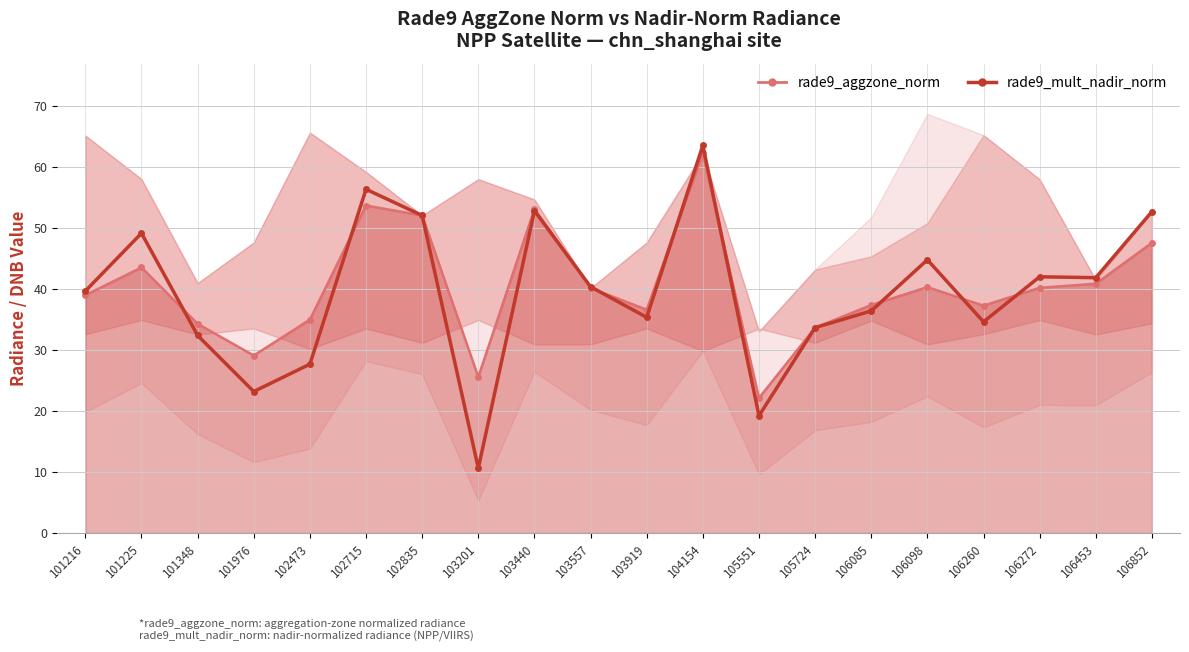

What is the smallest value displayed?

10.6